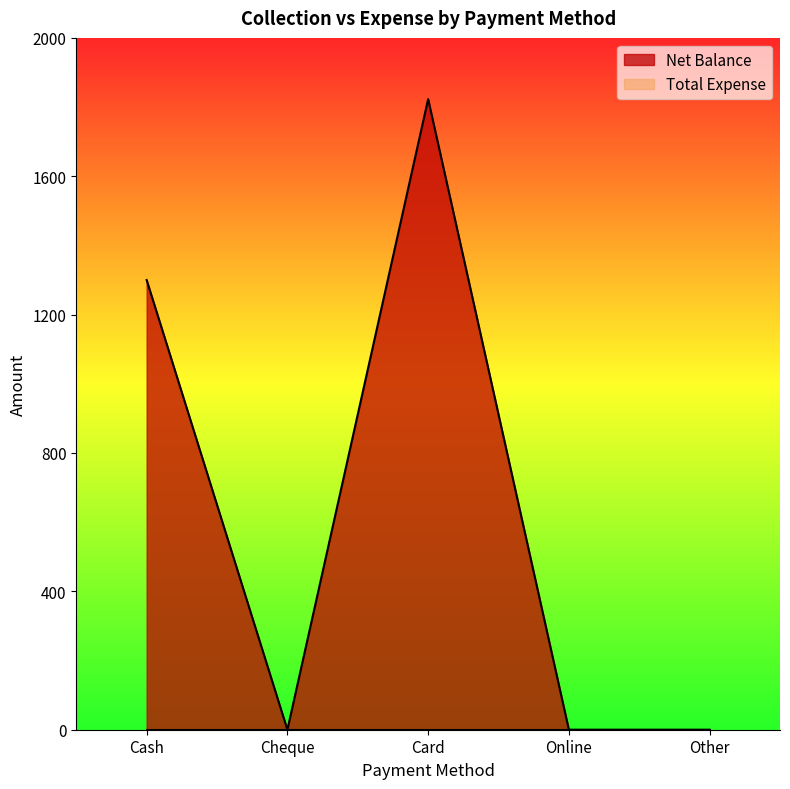

True or false: there are more than 0 points higher than both neighbors.

True